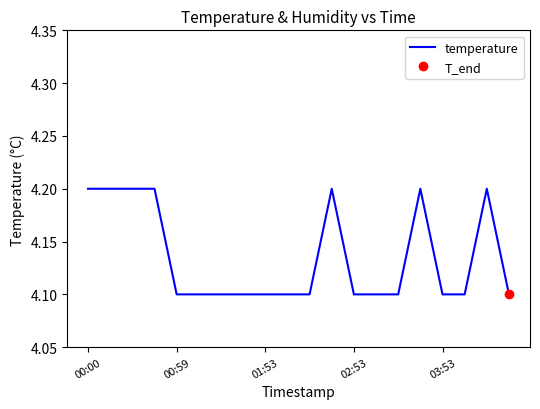

True or false: the data shows 1.5 at 17.

False